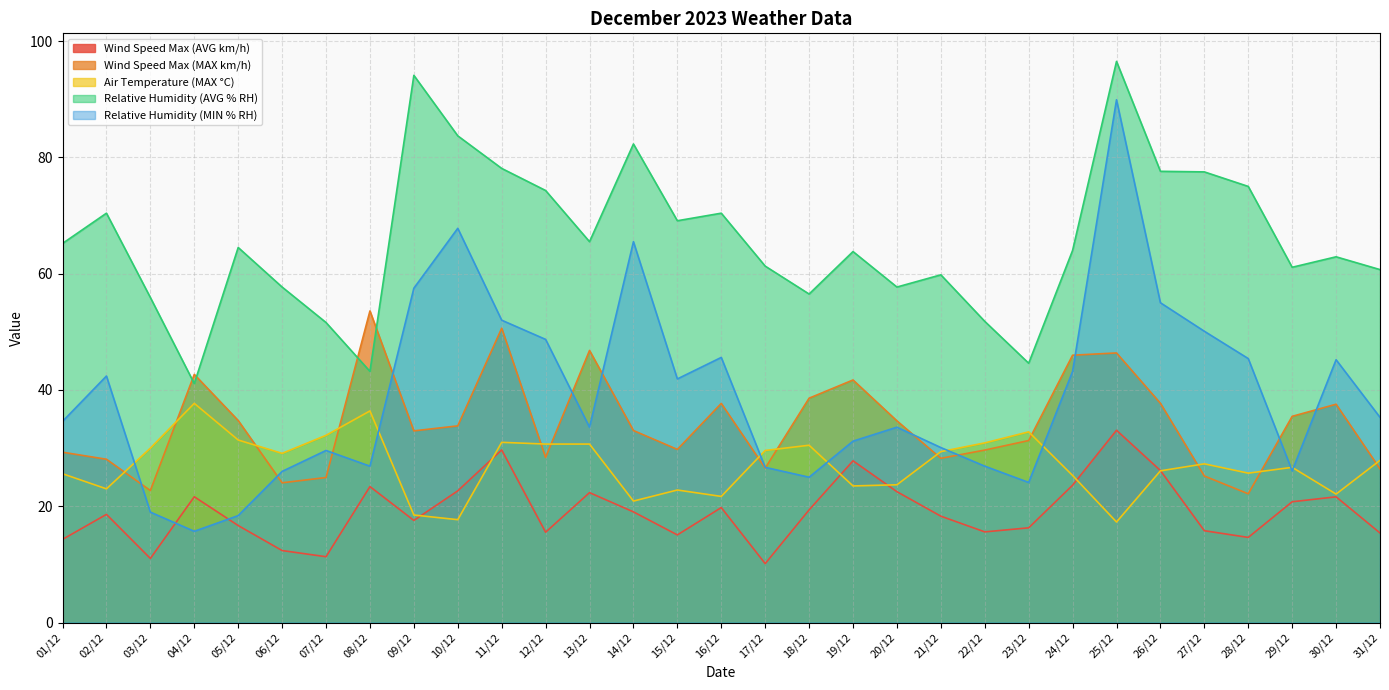

How many lines are shown in the chart?

5